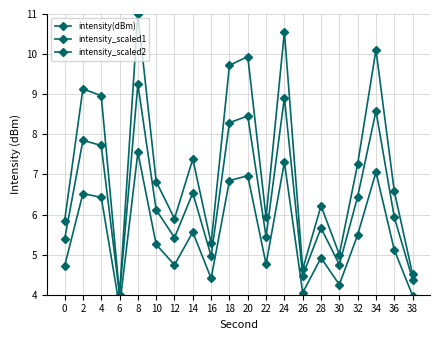

Reading right to left, list all the values displayed in this chart.

intensity(dBm): 4.5	6.6	10.1	7.3	5.0	6.2	4.6	10.6	5.9	9.9	9.7	5.3	7.4	5.9	6.8	11.0	4.0	9.0	9.1	5.8
intensity_scaled1: 4.4	5.9	8.6	6.4	4.8	5.7	4.5	8.9	5.4	8.5	8.3	5.0	6.5	5.4	6.1	9.2	4.0	7.7	7.8	5.4
intensity_scaled2: 4.0	5.1	7.1	5.5	4.3	4.9	4.0	7.3	4.8	7.0	6.8	4.4	5.6	4.7	5.3	7.6	3.7	6.4	6.5	4.7